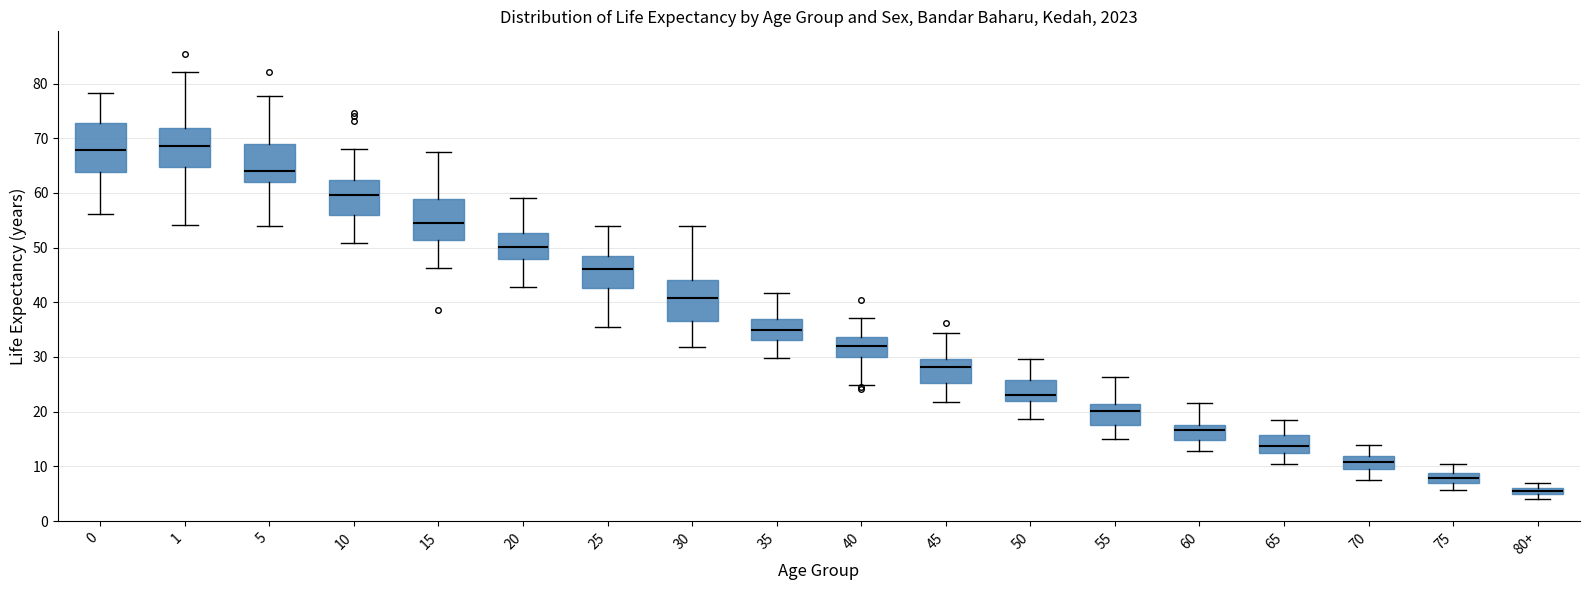

Which box is the tallest, from its lower edge to its upper edge?

0